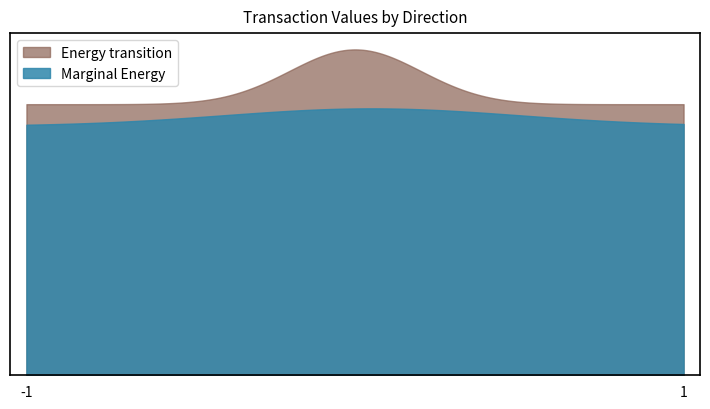

Which series has the widest spread of values?

Energy transition